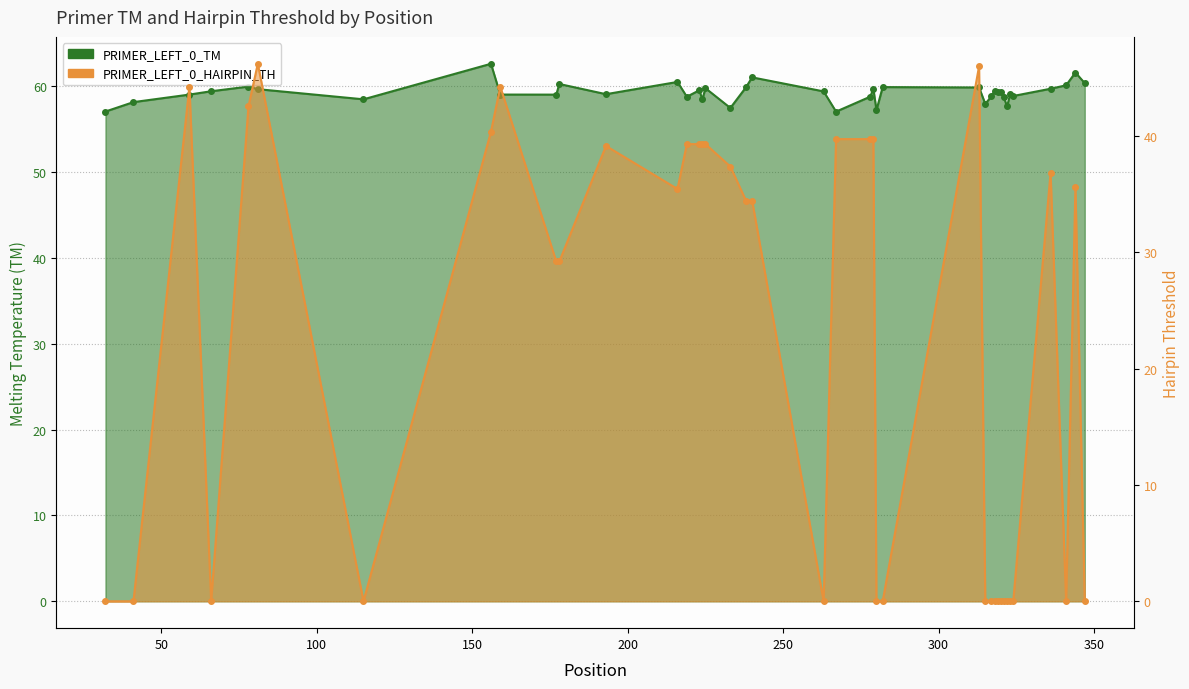

Between 321 and 317, which is larger?

317